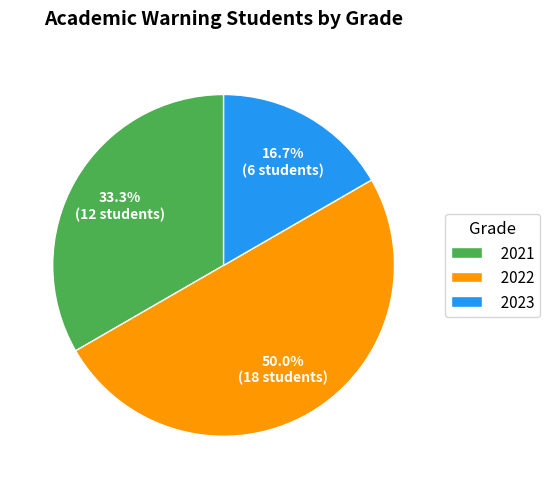

Which category has the biggest portion of the pie?

2022